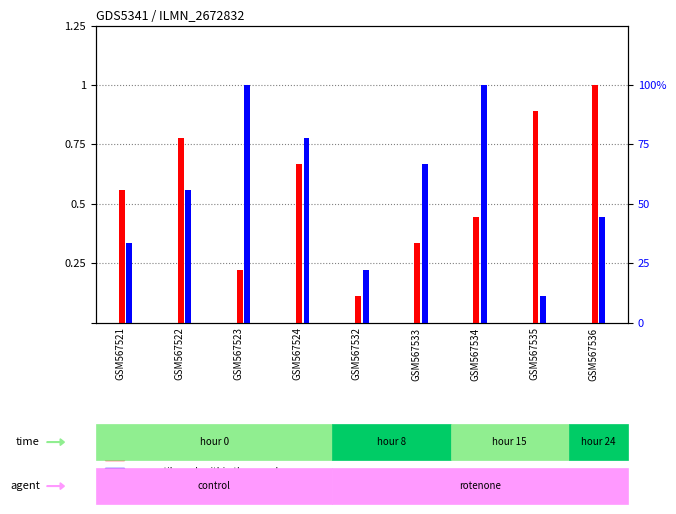

At which label is transformed count closest to 0?

GSM567532